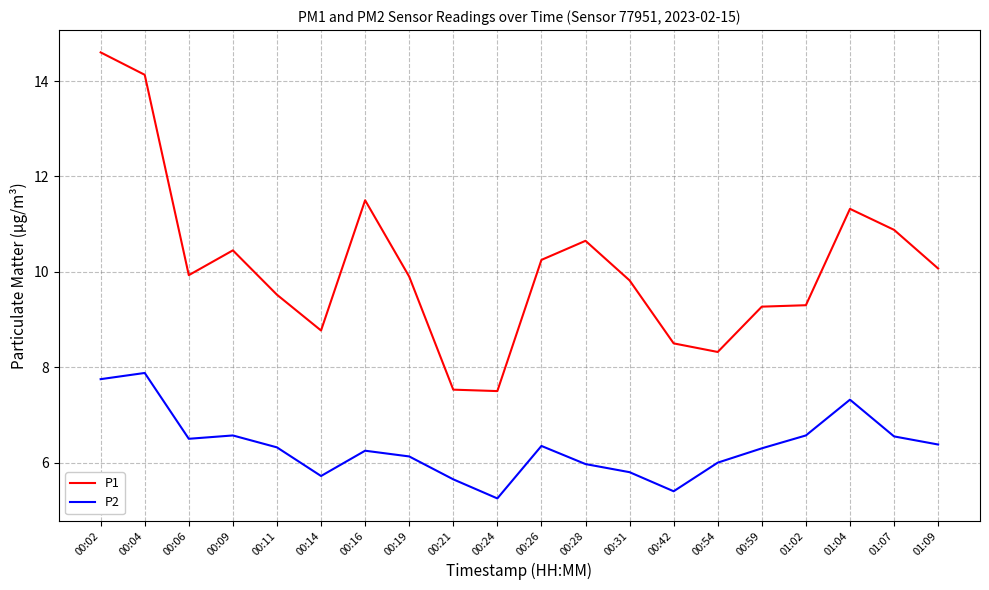

What is the maximum value shown in the chart?

14.6